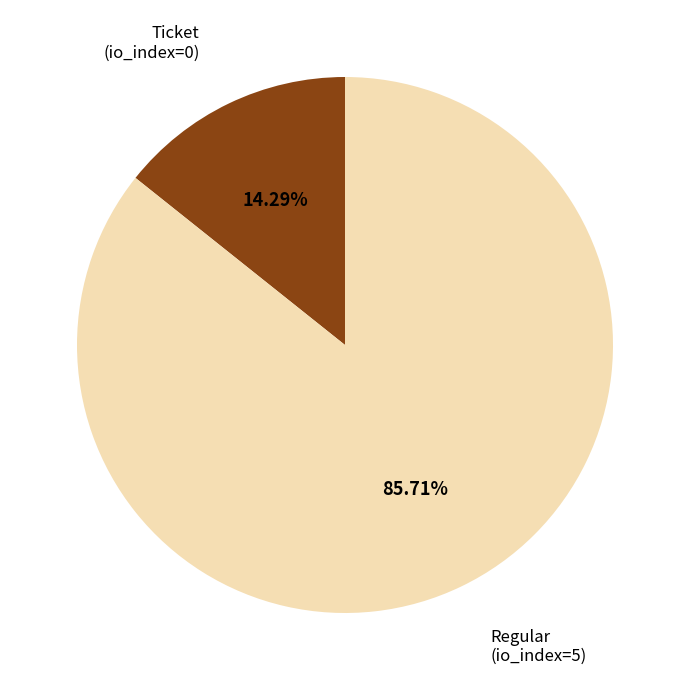

Is there a majority slice in this chart?

Yes